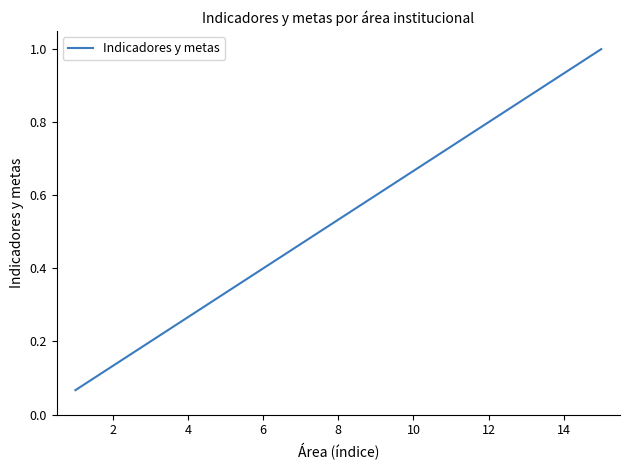

What is the greatest value displayed?

1.0